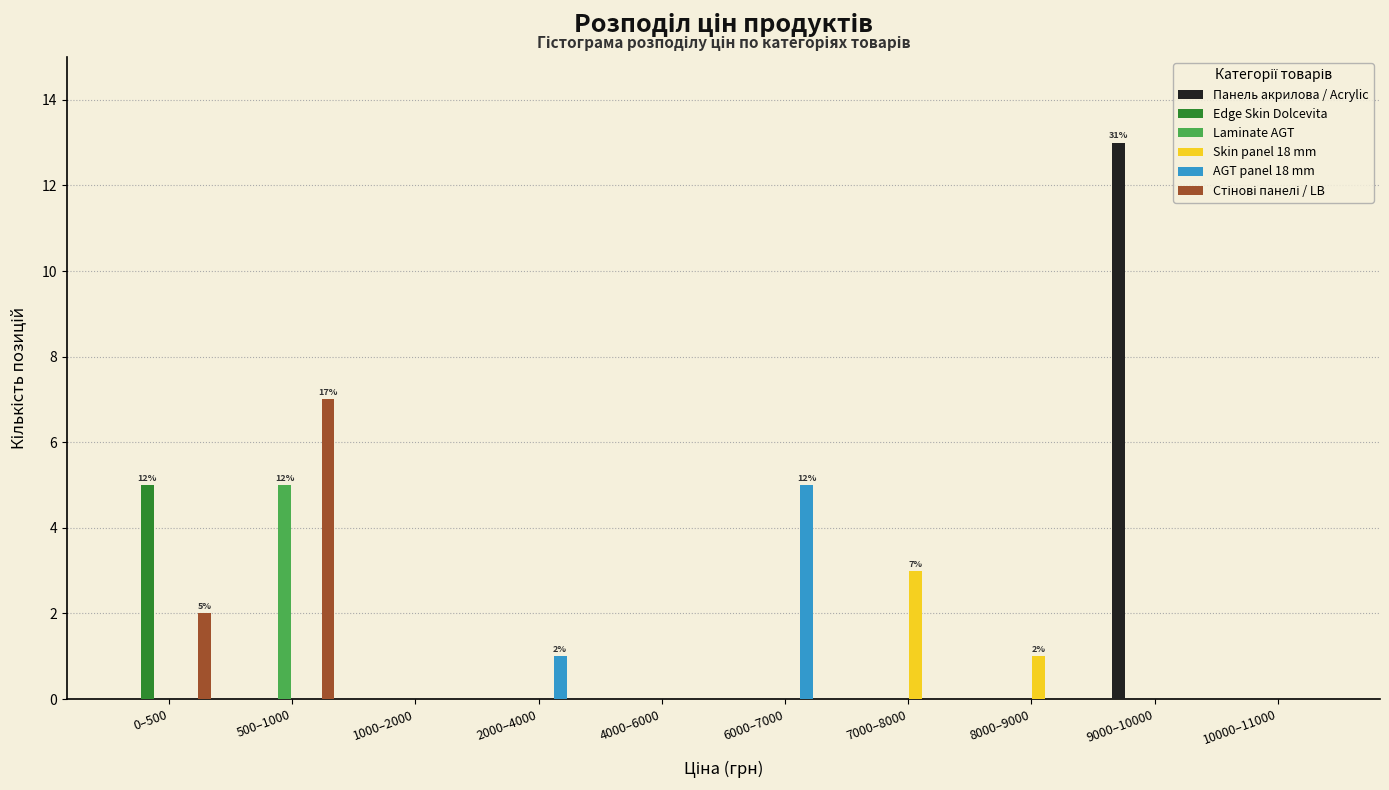

What is the sum of all Edge Skin Dolcevita values?

5